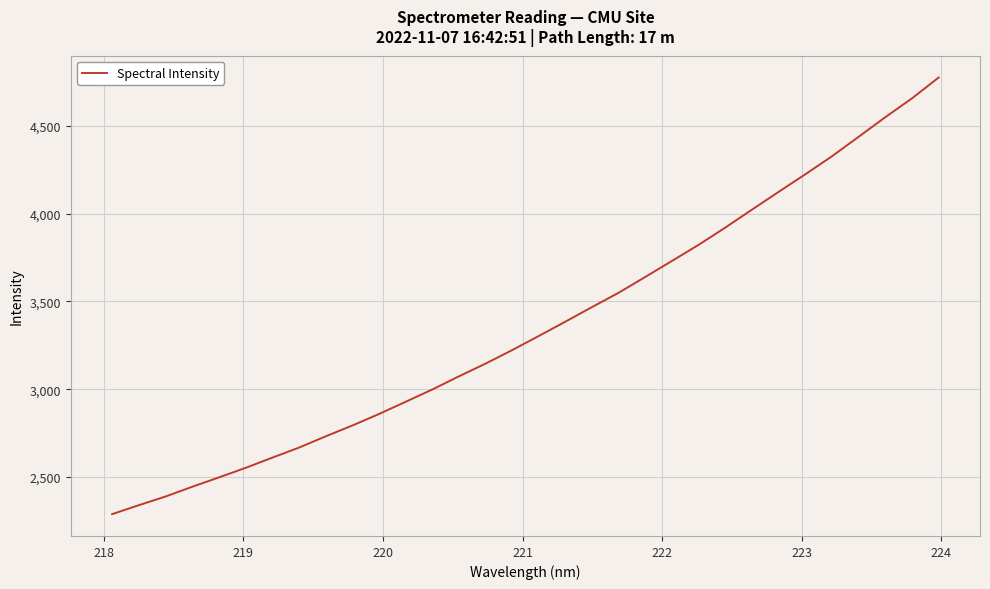

What is the smallest value displayed?

2288.3